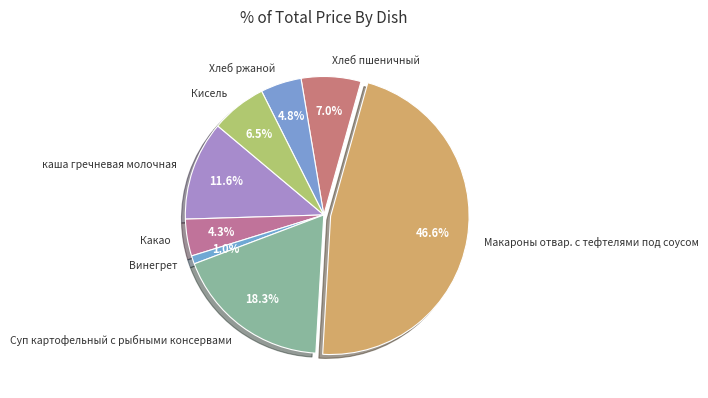

How many slices are in this pie chart?

8